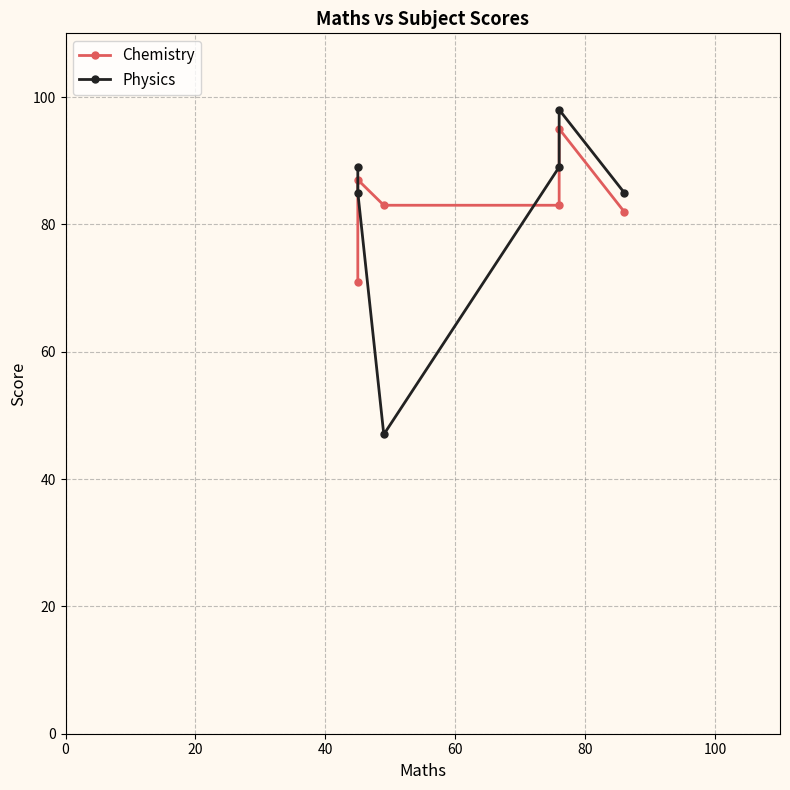

Between 100 and 0, which is larger?

100